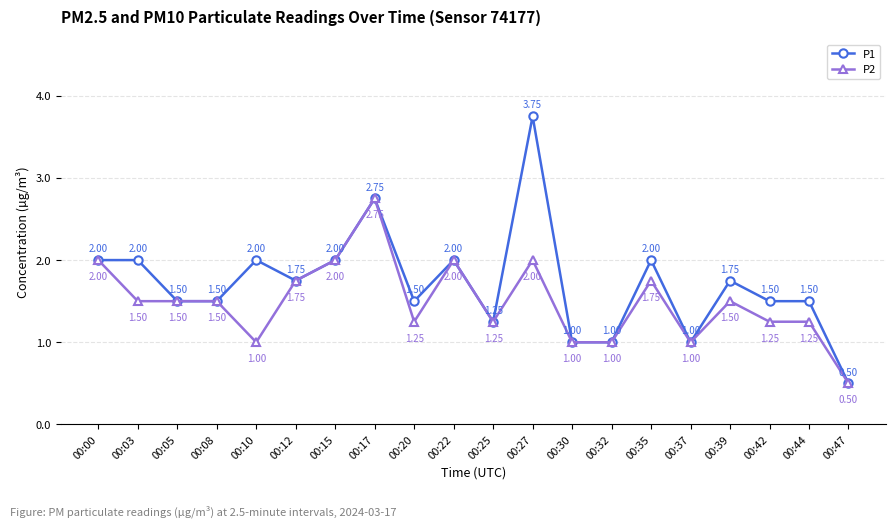

True or false: P1 has more than 2 interior local peaks.

True